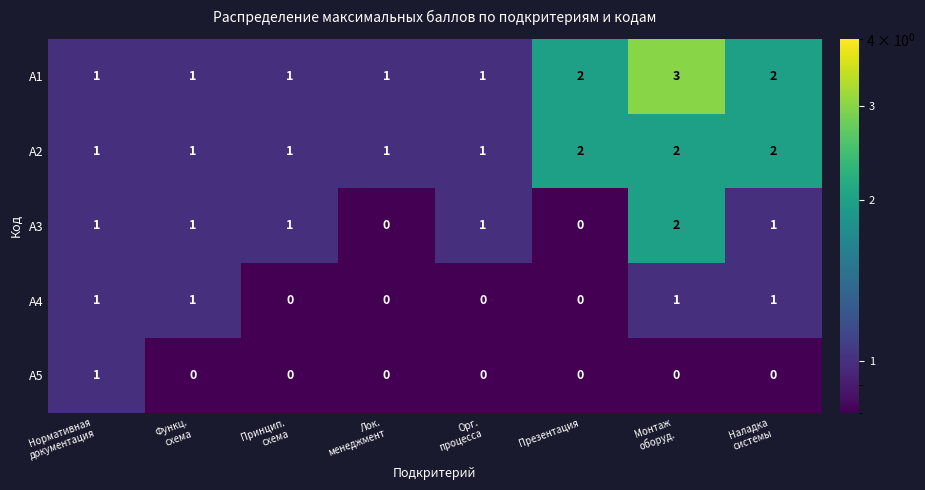

What is the spread (max minus min) of values at Презентация?

2